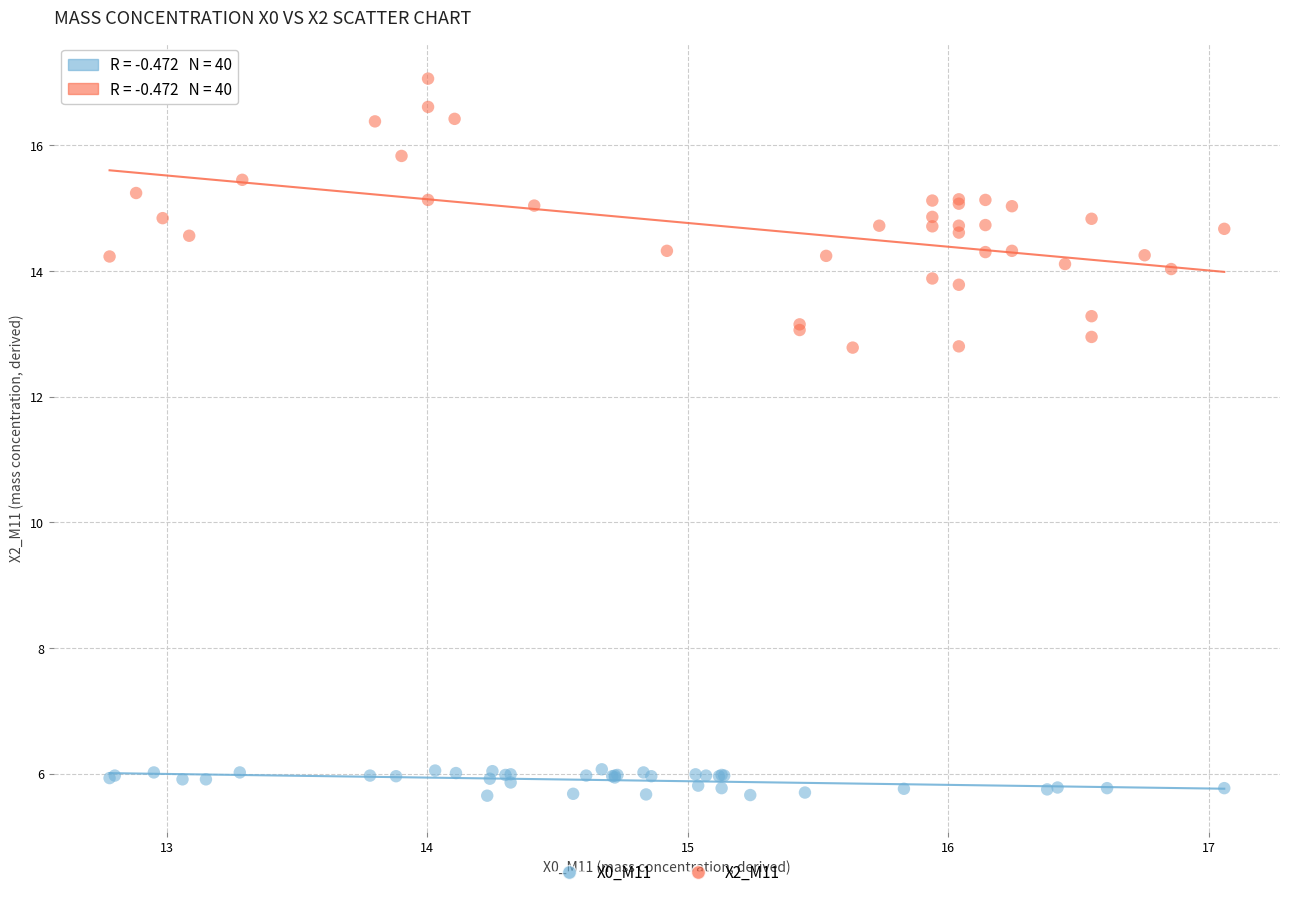

Which series contains the highest Y value?

X2_M11